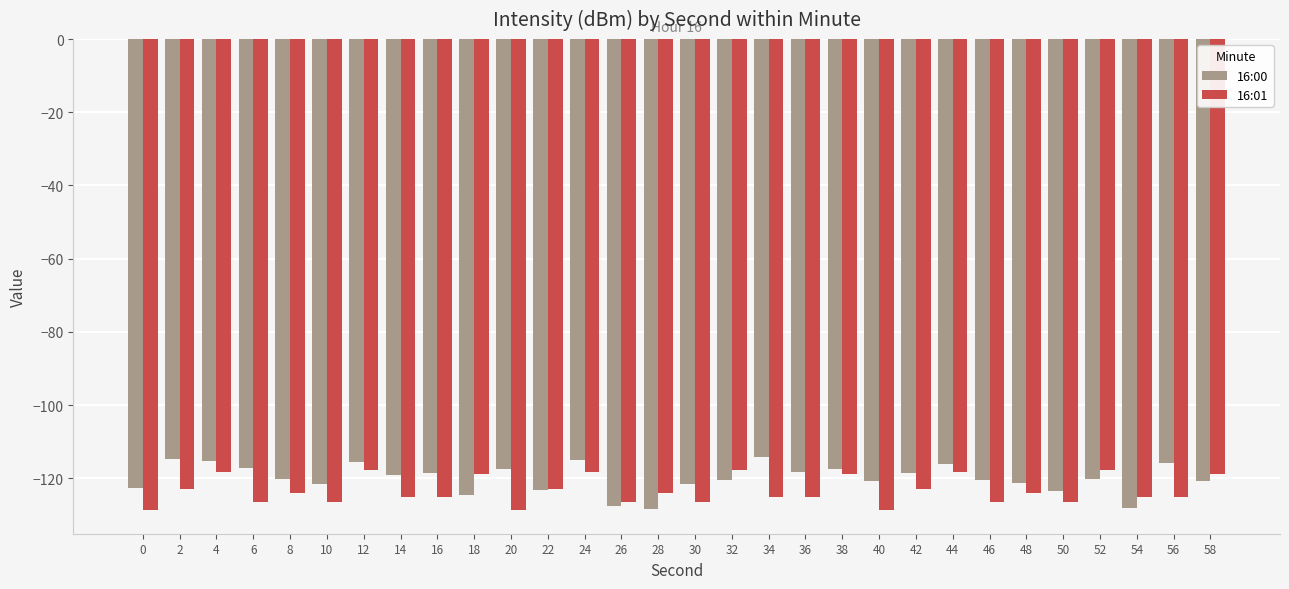

How many data points does each series have?

30